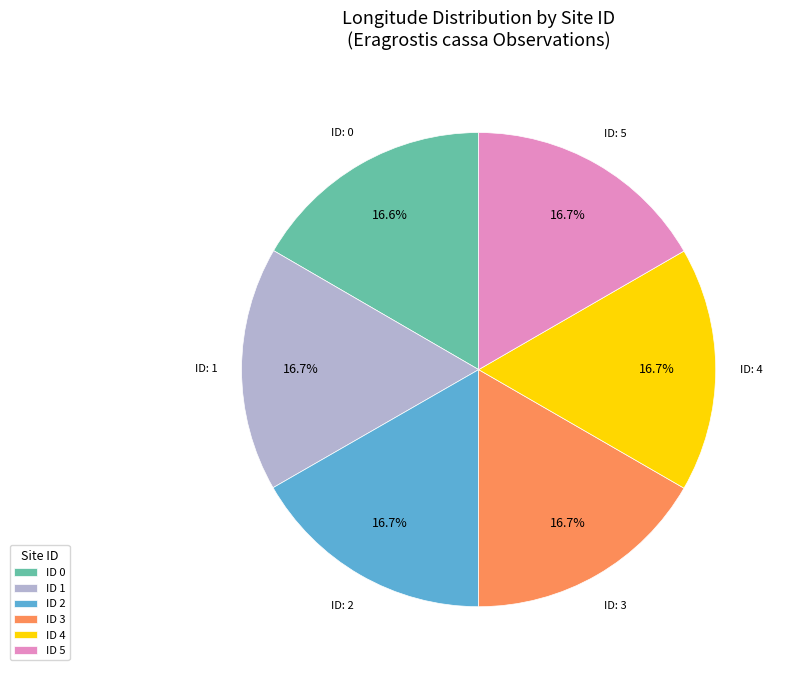

Is the sum of ID 0 and ID 3 greater than half?

No